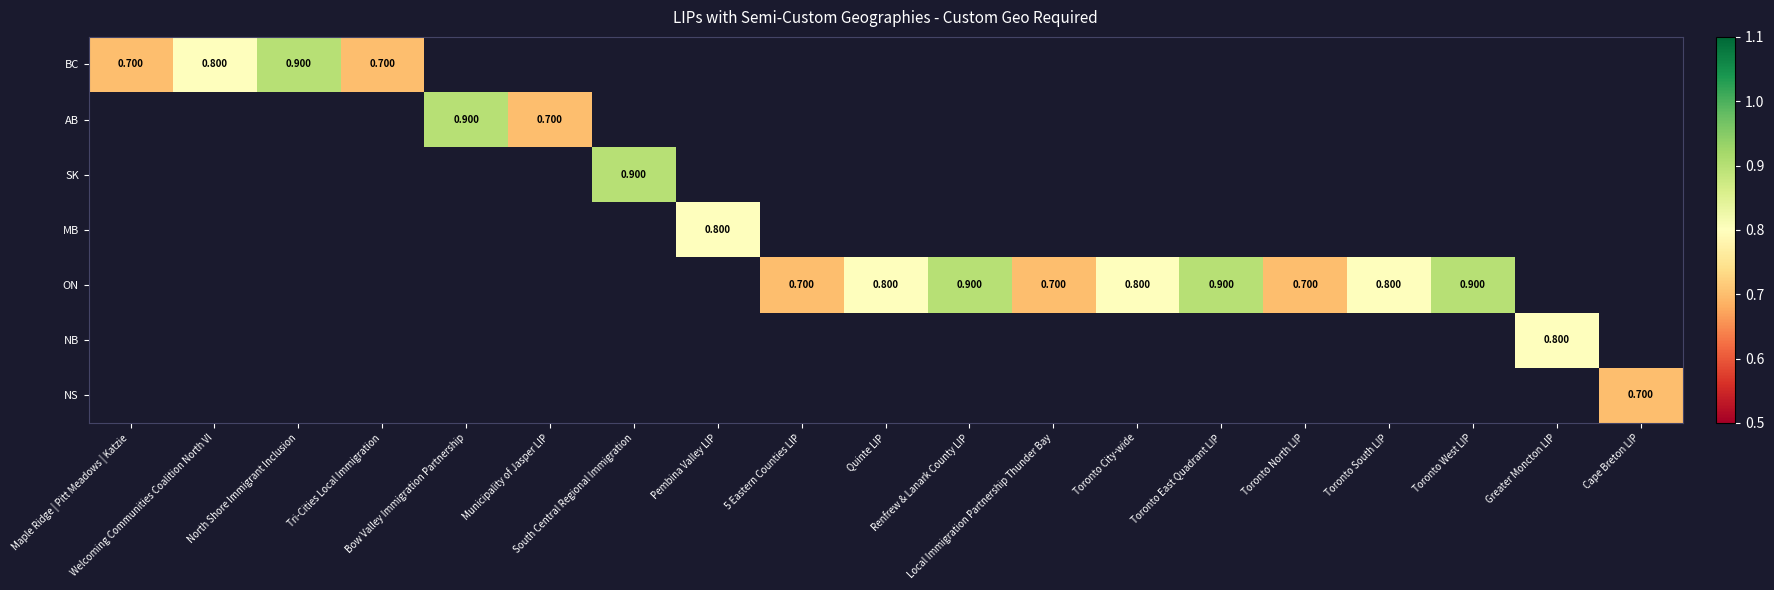

Rank the categories by BC value from highest to lowest.

North Shore Immigrant Inclusion, Welcoming Communities Coalition North VI, Maple Ridge | Pitt Meadows | Katzie, Tri-Cities Local Immigration, Bow Valley Immigration Partnership, Municipality of Jasper LIP, South Central Regional Immigration, Pembina Valley LIP, 5 Eastern Counties LIP, Quinte LIP, Renfrew & Lanark County LIP, Local Immigration Partnership Thunder Bay, Toronto City-wide, Toronto East Quadrant LIP, Toronto North LIP, Toronto South LIP, Toronto West LIP, Greater Moncton LIP, Cape Breton LIP